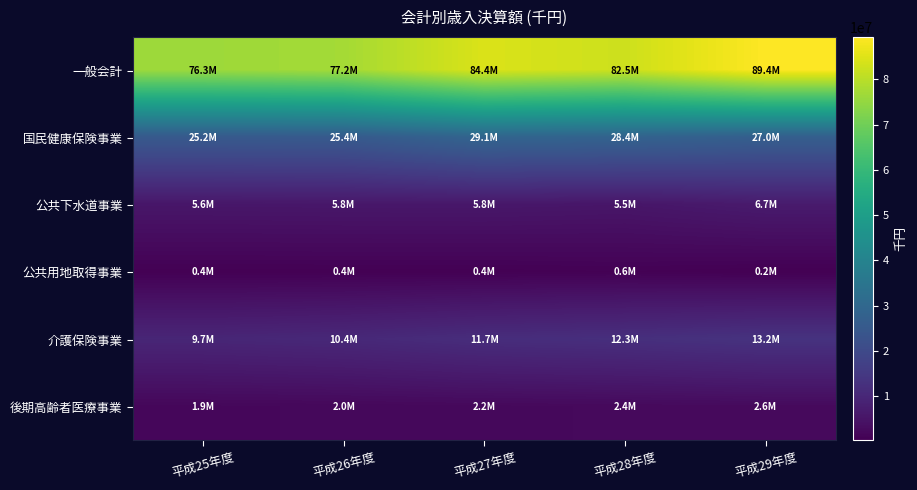

Count the number of categories in the chart.

5